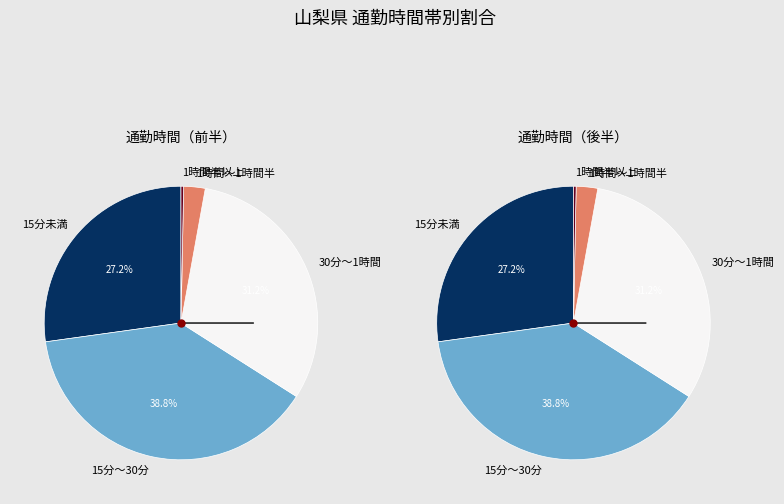

Is 1時間～1時間半 the majority of the pie?

No